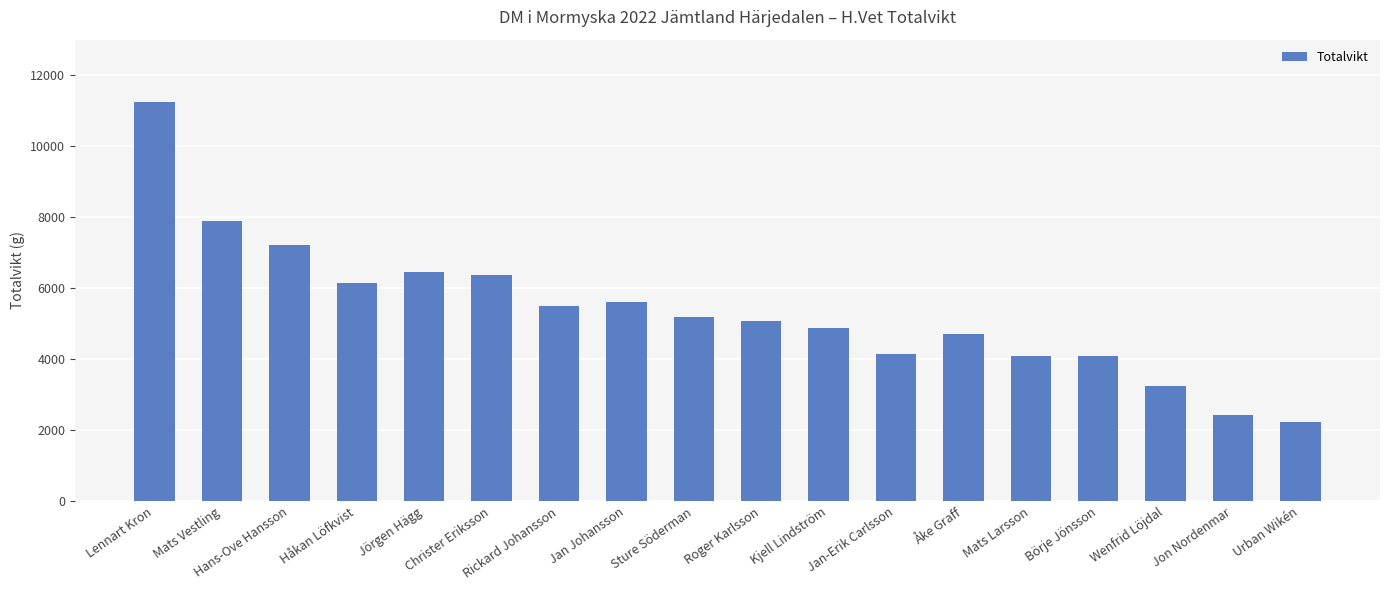

What is the difference between the maximum and minimum values?

9017